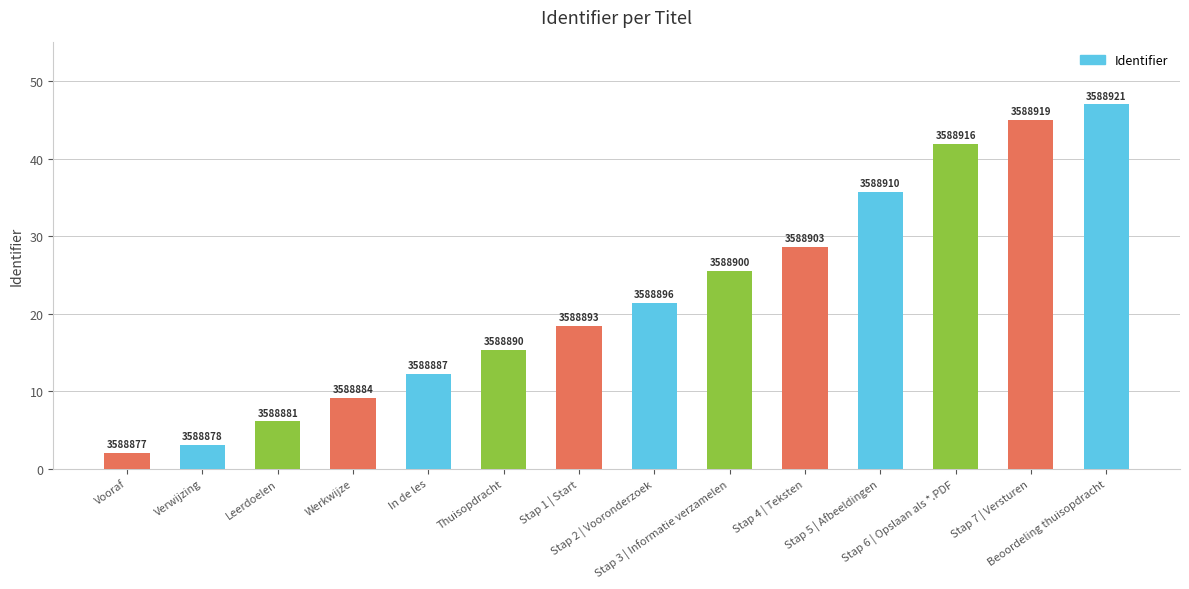

How many bars are there in total?

14